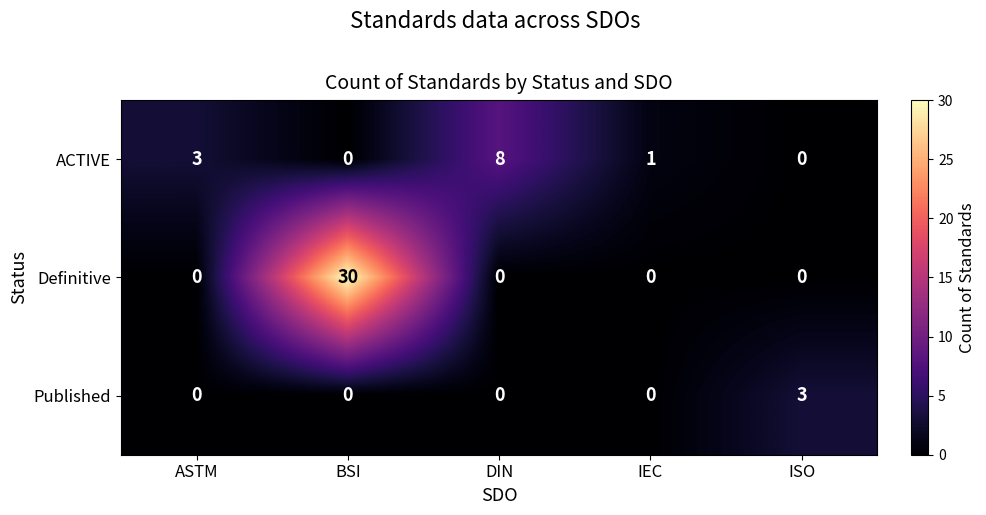

Which series has the widest spread of values?

Definitive